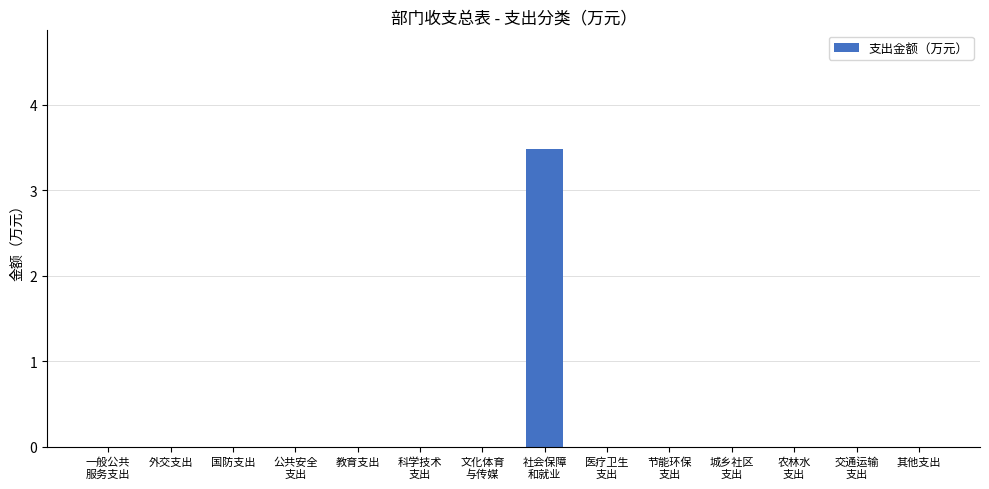

Reading right to left, transcribe all the data shown in this chart.

0.0	0.0	0.0	0.0	0.0	0.0	3.5	0.0	0.0	0.0	0.0	0.0	0.0	0.0